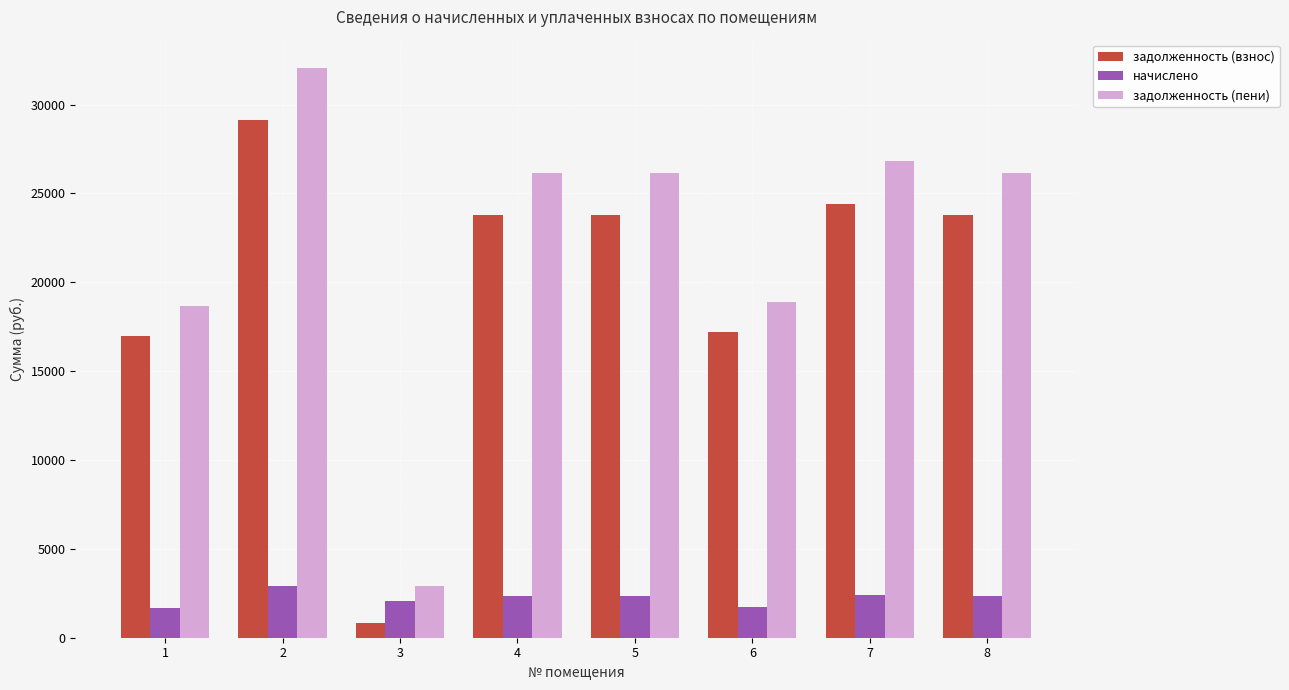

Rank the series at 8 from highest to lowest value.

задолженность (пени), задолженность (взнос), начислено